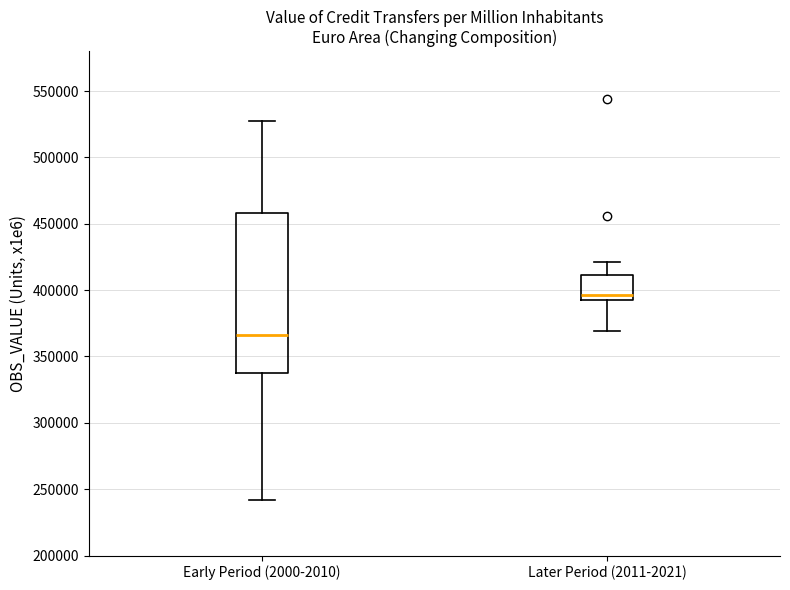

Reading left to right, transcribe this box plot: for each box, give where its median line is, the range the box spans, and where its two whiskers end, as read against the y-axis. The values are not printed on the chart, so give them approximately, as read against the axis.

Early Period (2000-2010): median 365000, box 335000 to 460000, whiskers 240000 to 525000
Later Period (2011-2021): median 395000, box 390000 to 410000, whiskers 370000 to 420000